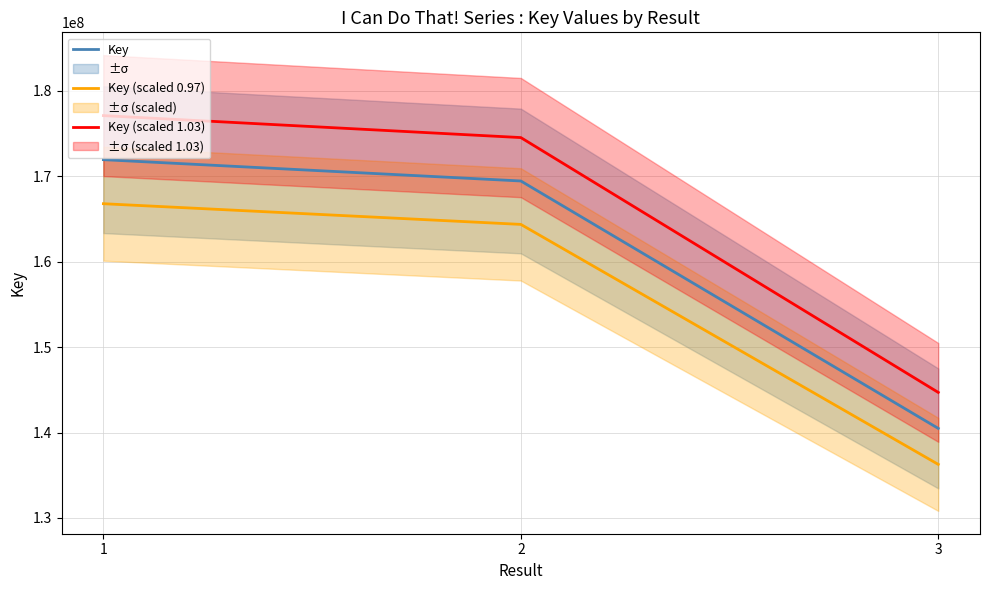

What is the minimum value for Key (scaled 1.03)?

144695370.3